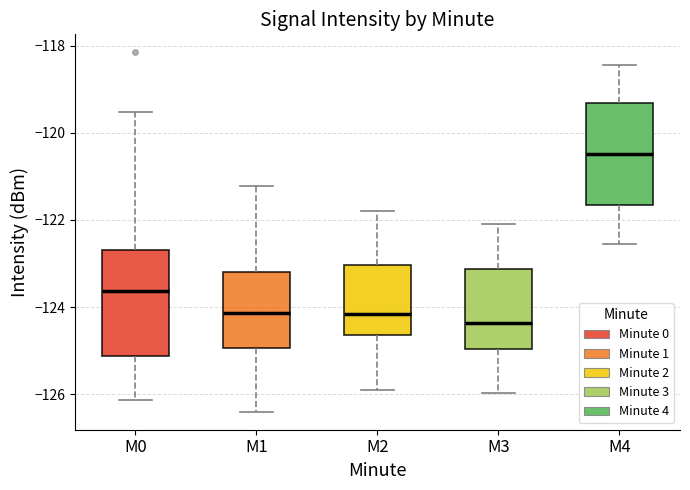

Where does the median line of the box for M1 sit on the y-axis? The values are not printed on the chart, so give them approximately, as read against the axis.

-124.2